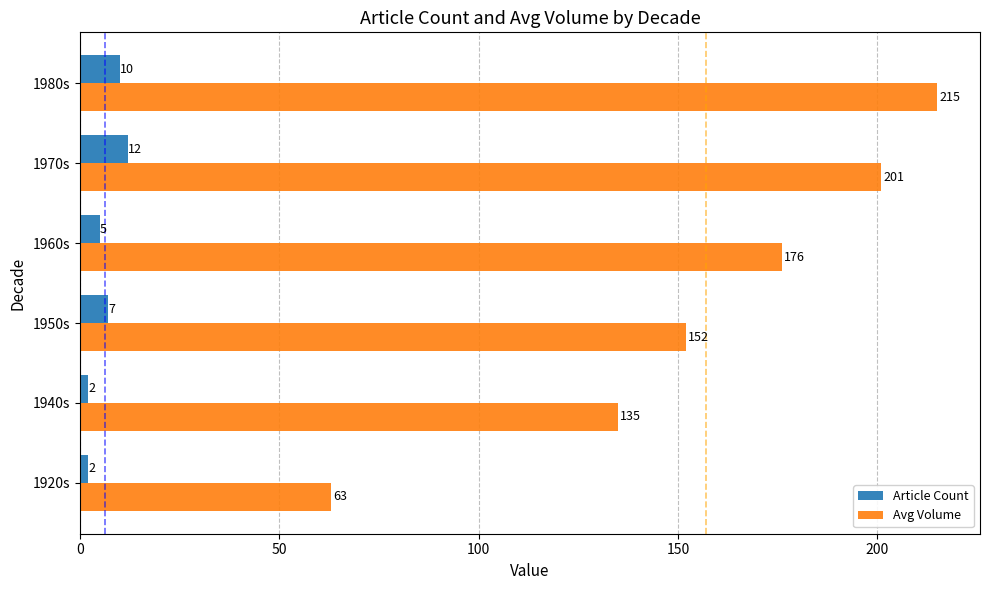

At how many categories does at least one series exceed 129?

5